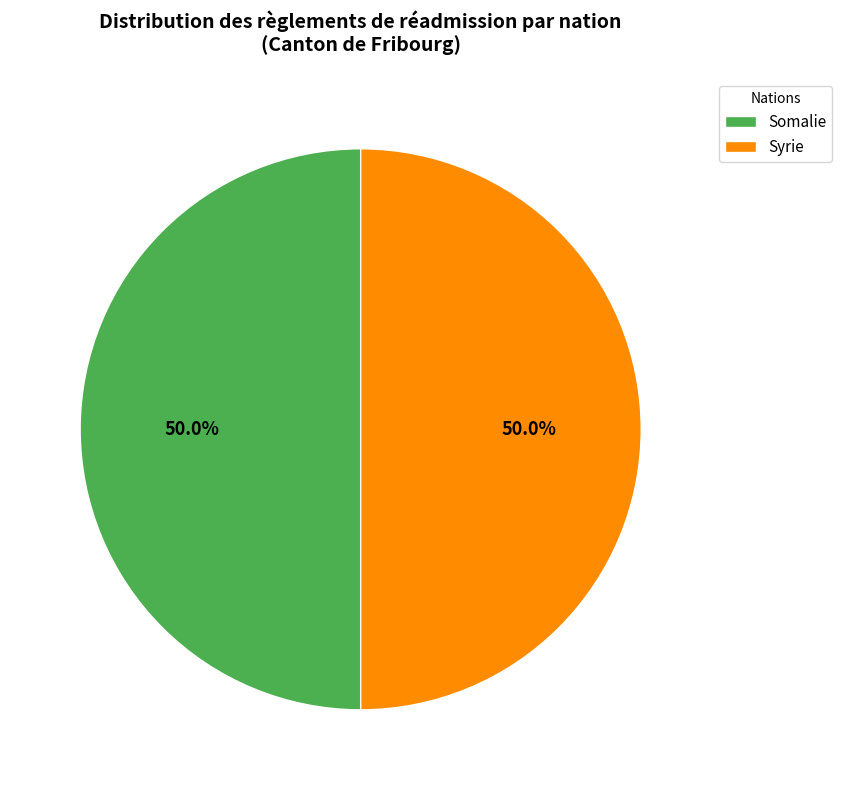

Approximately how many times larger is the value at Somalie compared to Syrie?

1.0